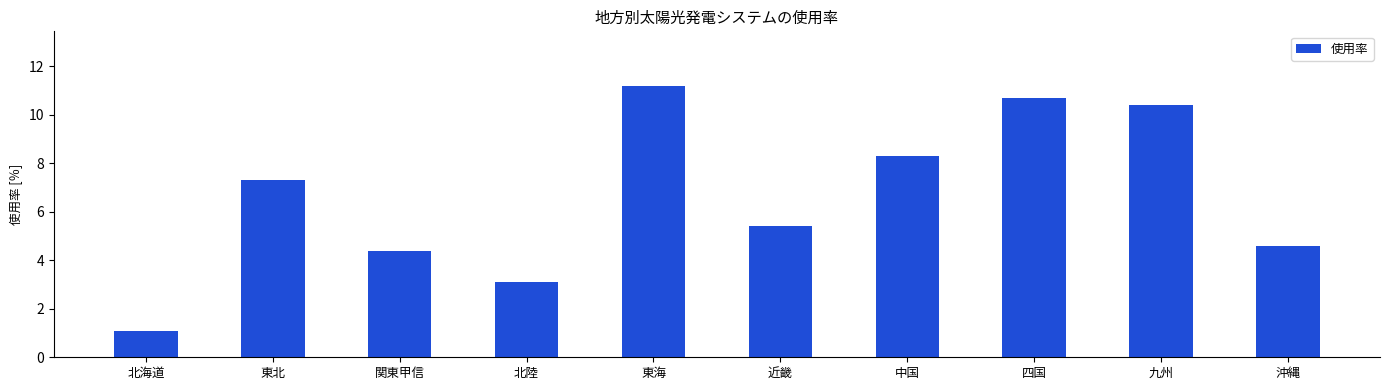

Where does the data first go above 7?

東北